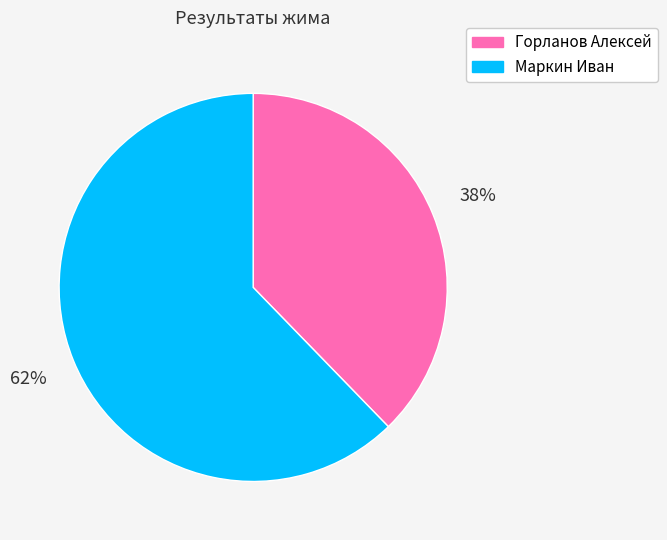

To the nearest percent, what portion does Маркин Иван represent?

62%